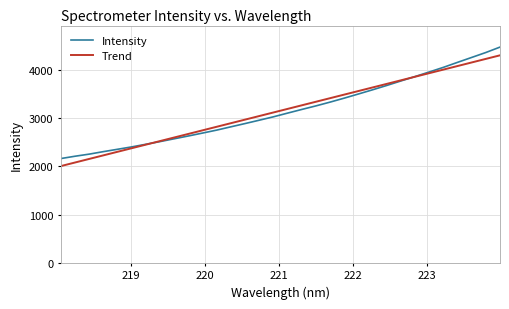

Which series has the largest range (max minus min)?

Intensity